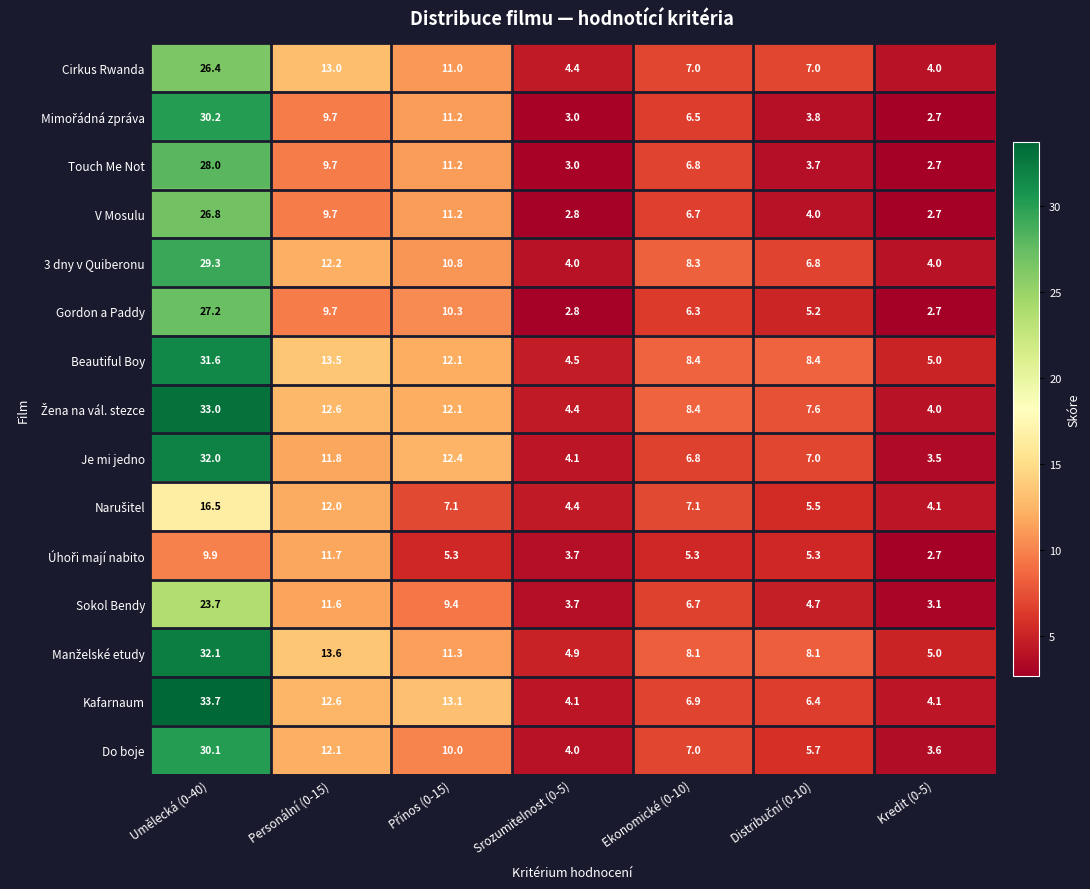

What is the average value of the Gordon a Paddy series?

9.2